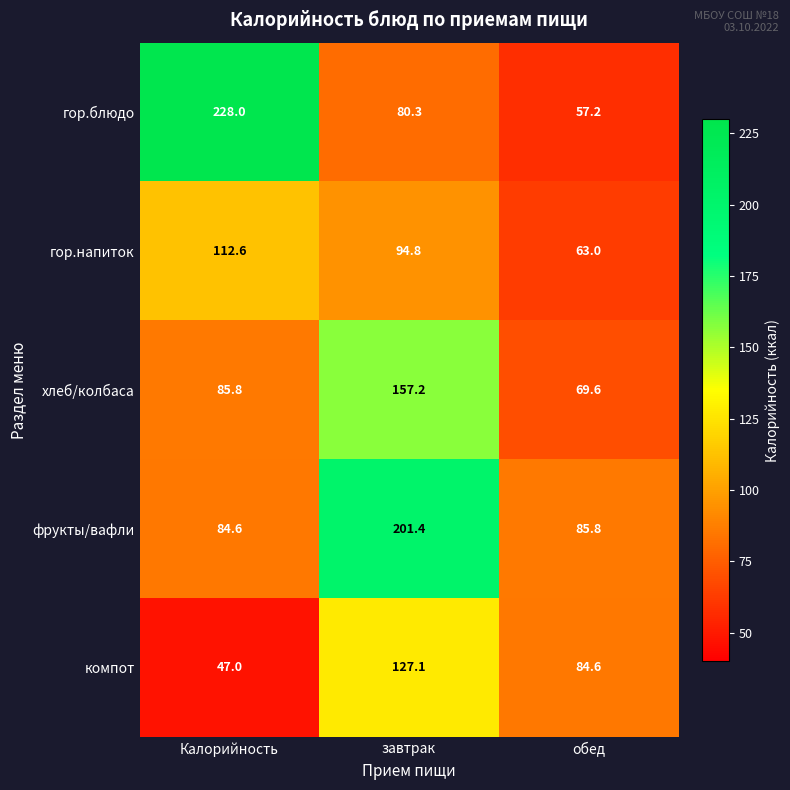

What is the difference between the maximum and minimum values in the компот series?

80.1